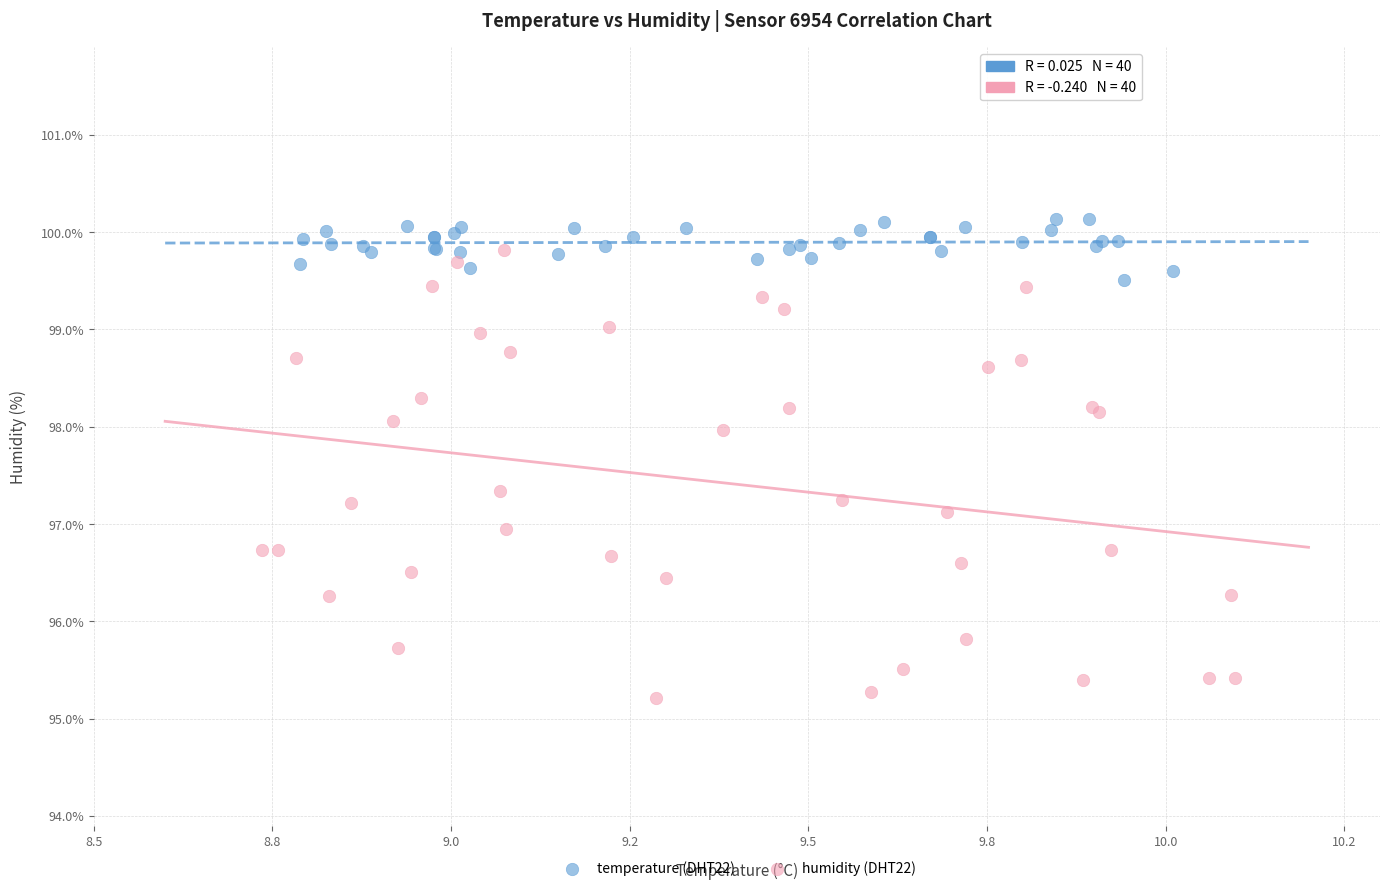

Which series reaches the minimum Y coordinate?

humidity (DHT22)